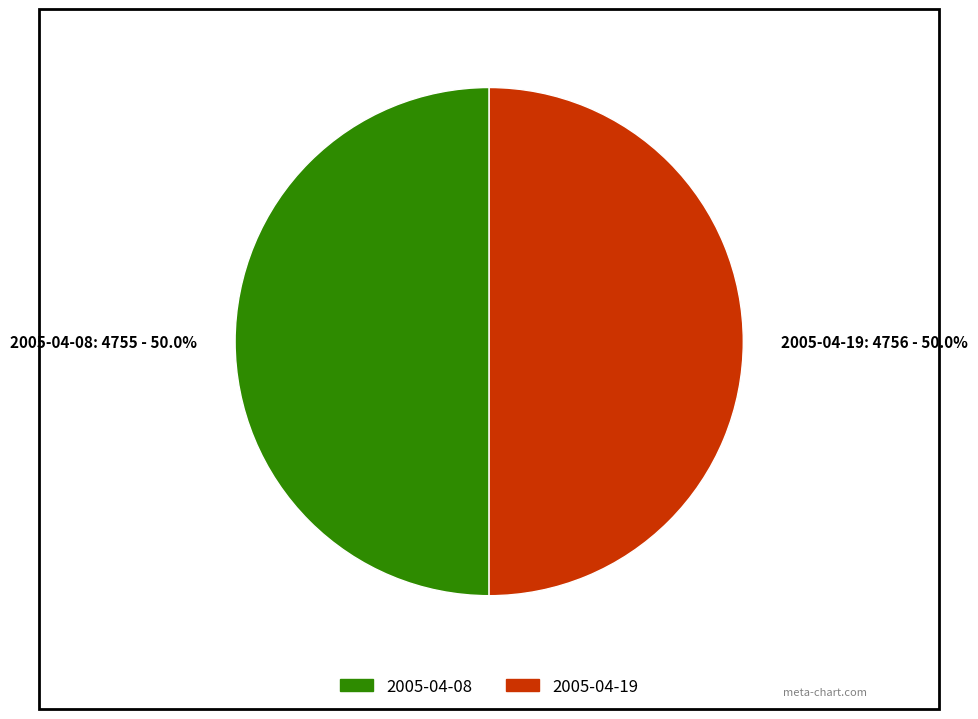

Approximately how many times larger is the value at 2005-04-19: 4756 - 50.0% compared to 2005-04-08: 4755 - 50.0%?

1.0